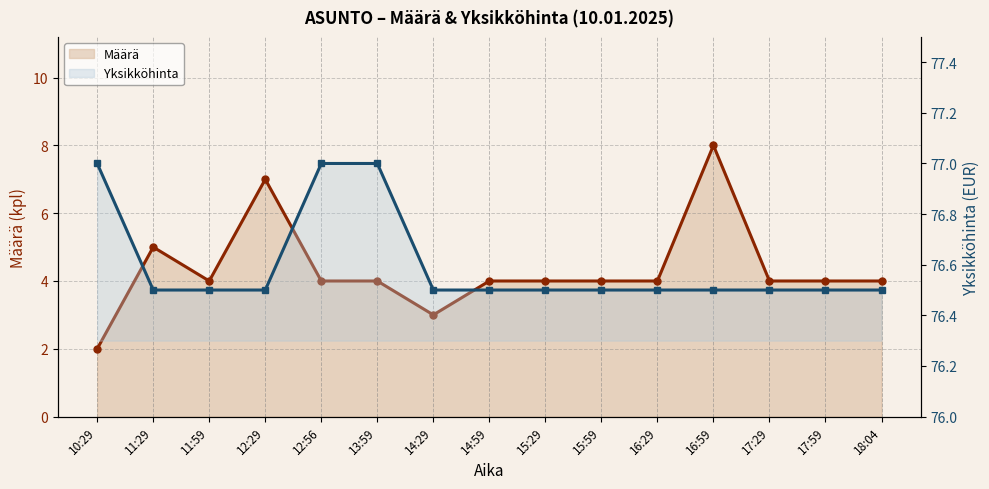

Is it true that Määrä equals 1.0 at 15:29?

False